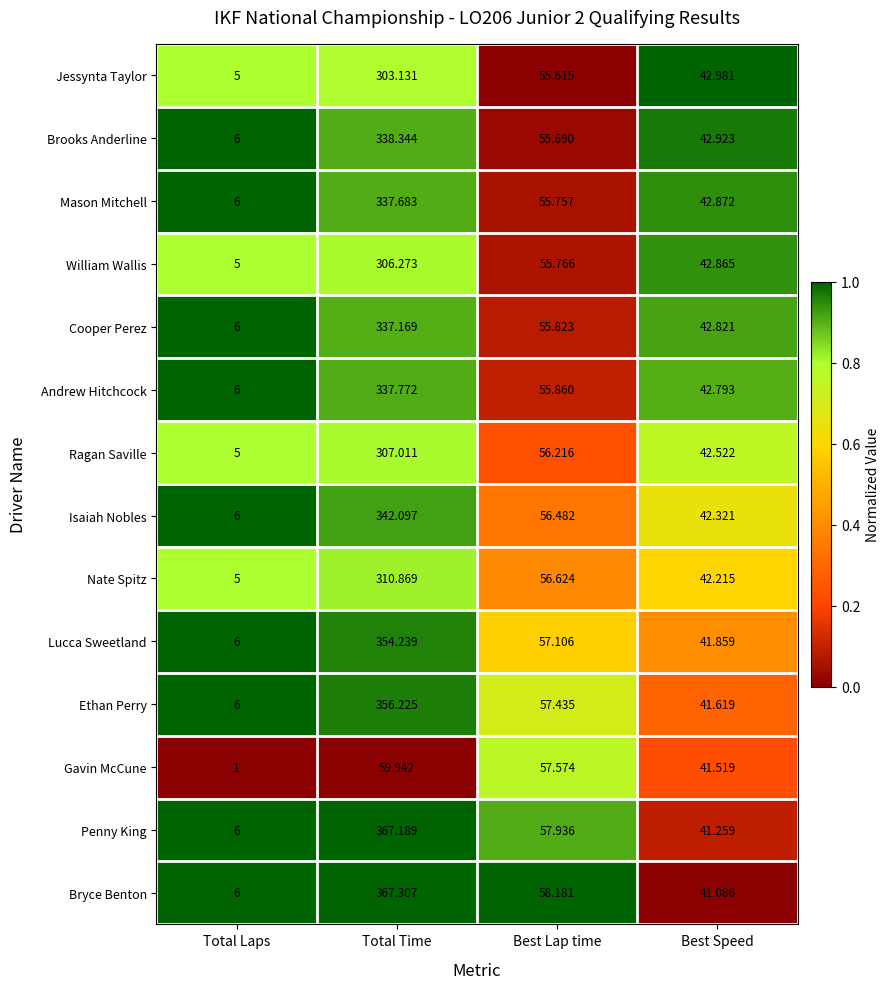

At which category is the sum across all series the highest?

Total Time